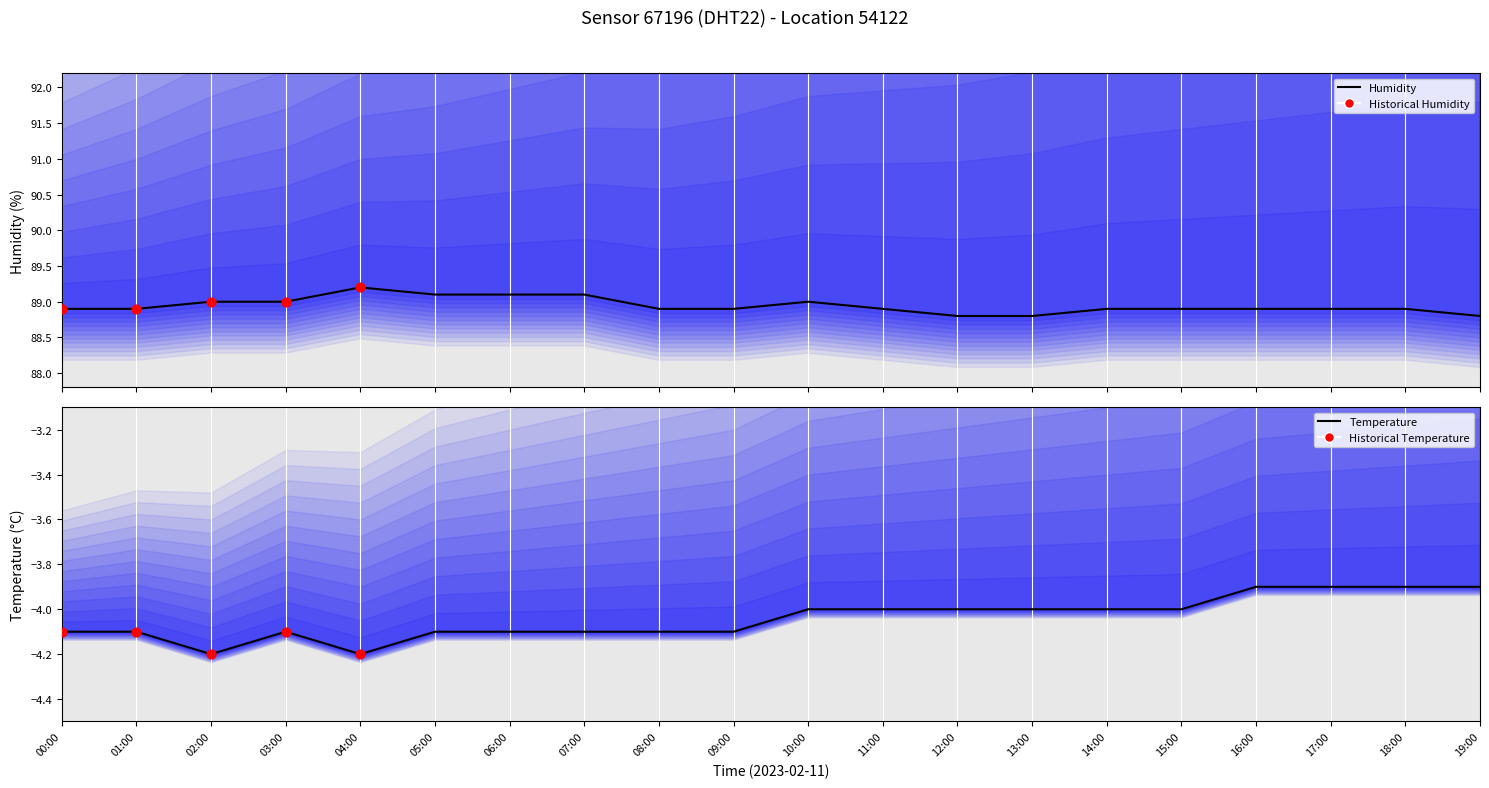

Which series has the widest spread of Y values?

humidity